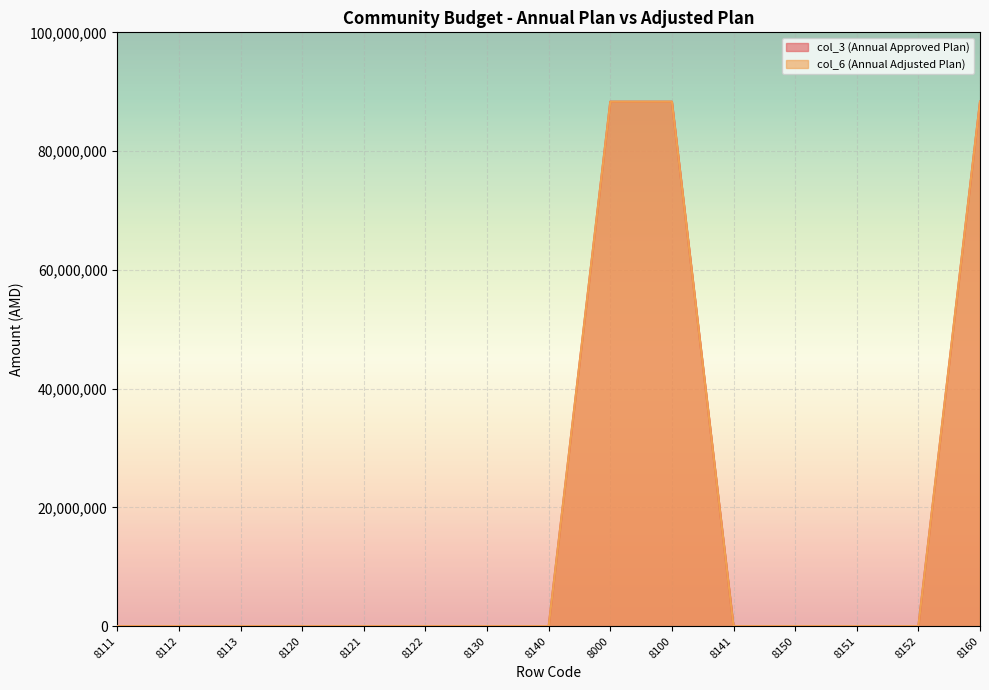

Reading left to right, what are all the values shown in this chart?

col_3 (Annual Approved Plan): 0	0	0	0	0	0	0	0	88321000	88321000	0	0	0	0	88321000
col_6 (Annual Adjusted Plan): 0	0	0	0	0	0	0	0	88321000	88321000	0	0	0	0	88321000